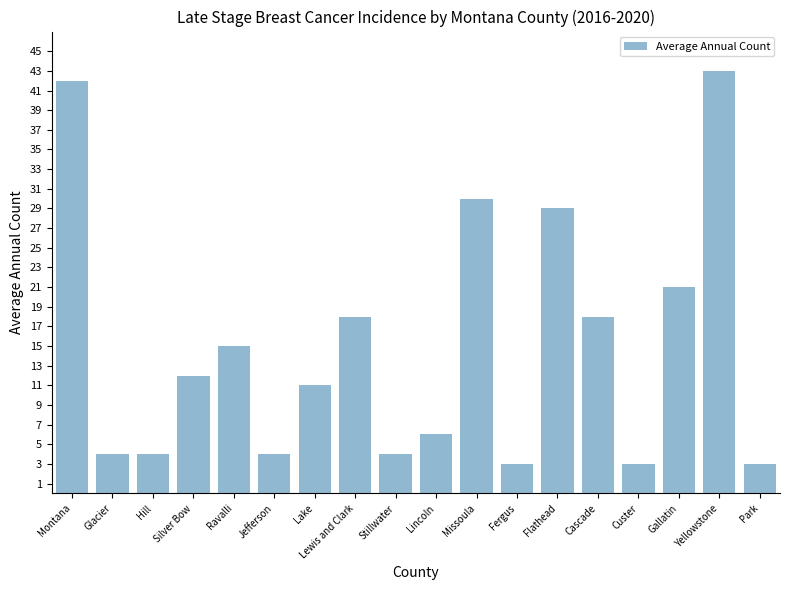

What is the change in value from Lake to Park?

-8